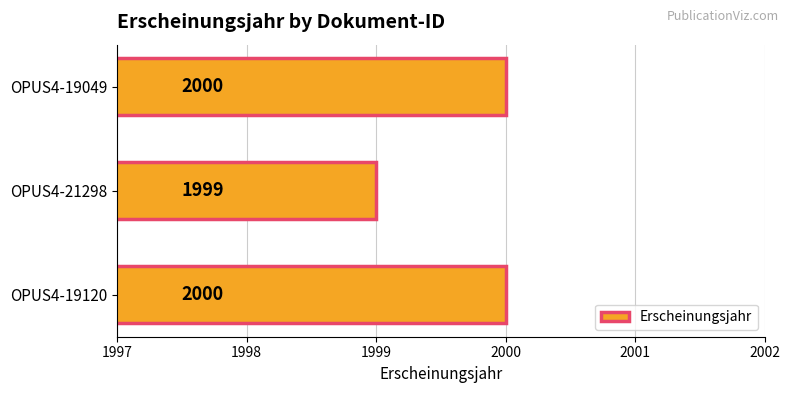

The chart shows a value of 2000 at OPUS4-19120. True or false?

True